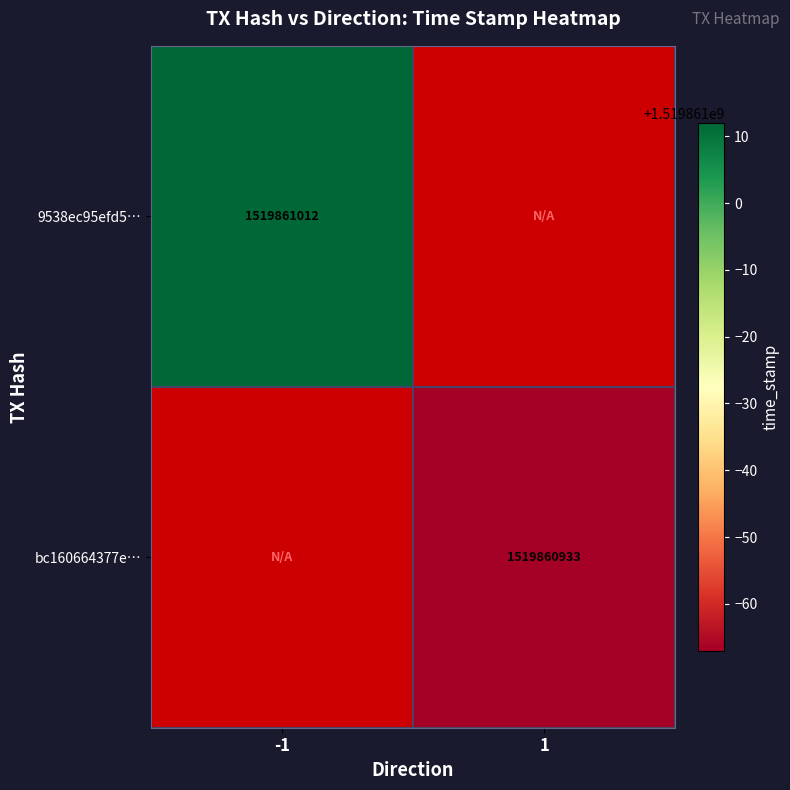

What is the total value across all series at direction_-1?

1519861012